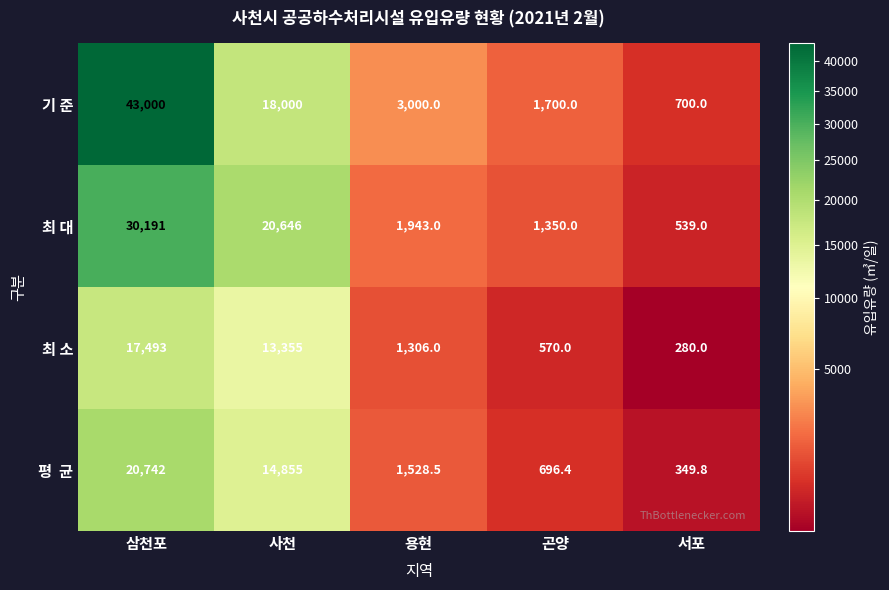

What is the greatest value displayed?

43000.0